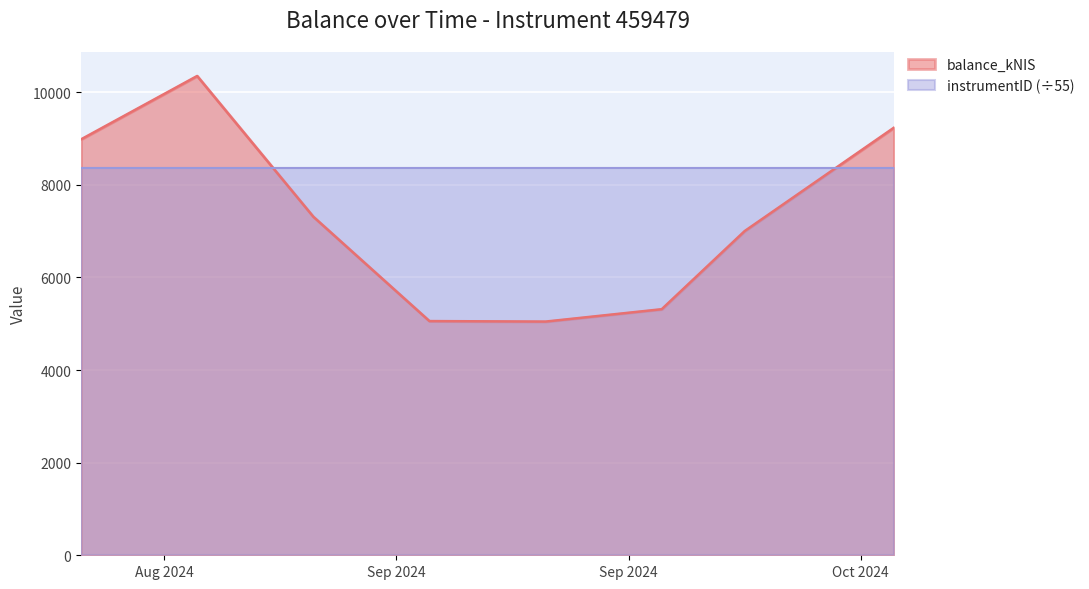

Where is the first local minimum?

2024-09-19